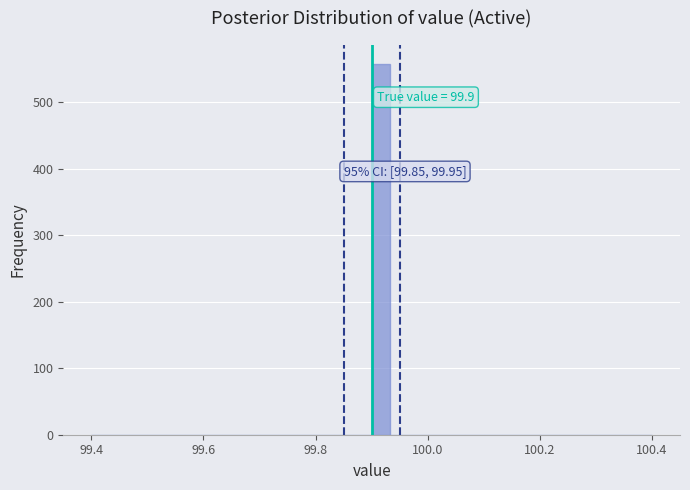

Around what value on the x-axis is the tallest bar? Give the approximate position of its centre, as read against the axis.

99.92